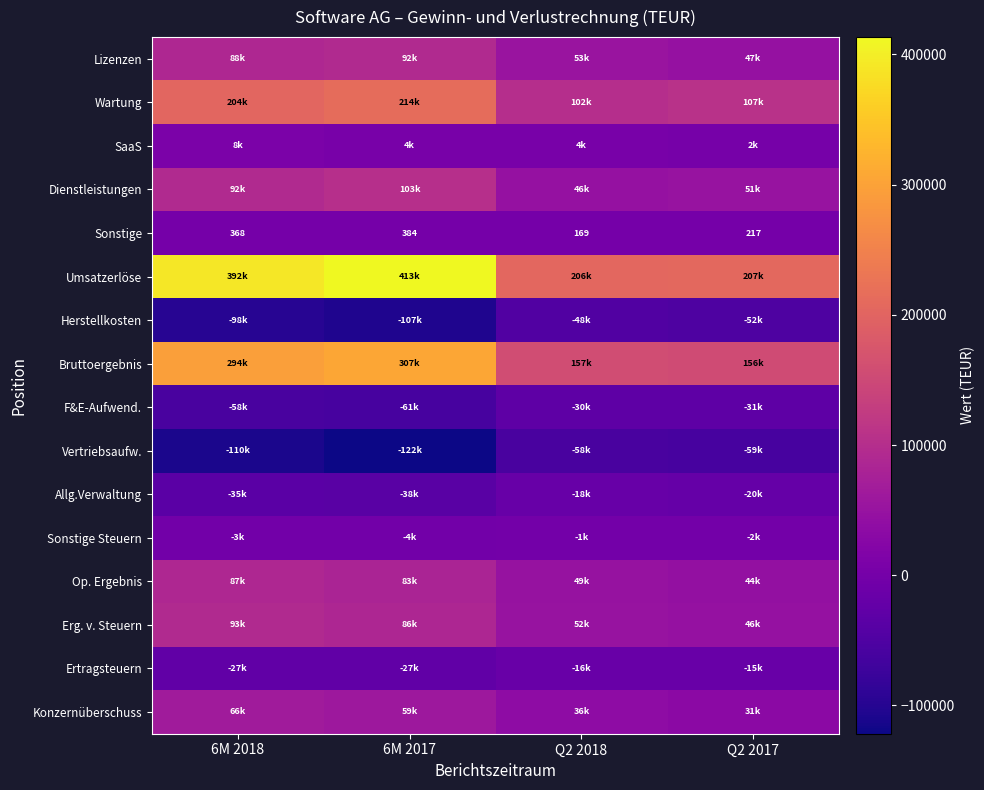

Which series has the widest spread of values?

Umsatzerlöse